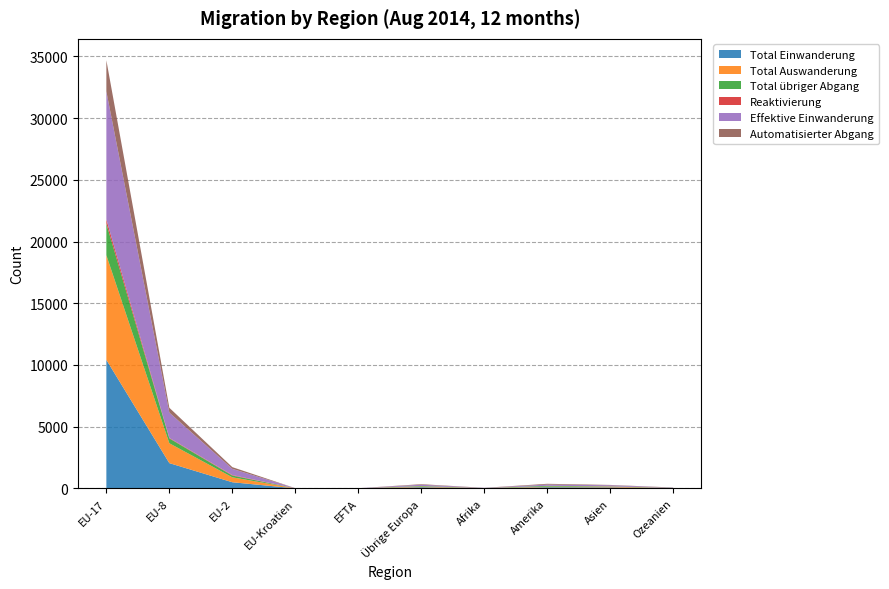

Reading right to left, list all the values displayed in this chart.

Total Einwanderung: 21	86	99	15	100	7	7	502	2051	10416
Total Auswanderung: 6	61	48	9	53	3	2	400	1609	8477
Total übriger Abgang: 15	26	65	6	46	1	4	141	393	2550
Reaktivierung: 0	1	1	1	2	0	0	43	42	350
Effektive Einwanderung: 21	86	99	15	100	7	7	500	2049	10363
Automatisierter Abgang: 15	26	64	6	46	1	4	140	390	2528